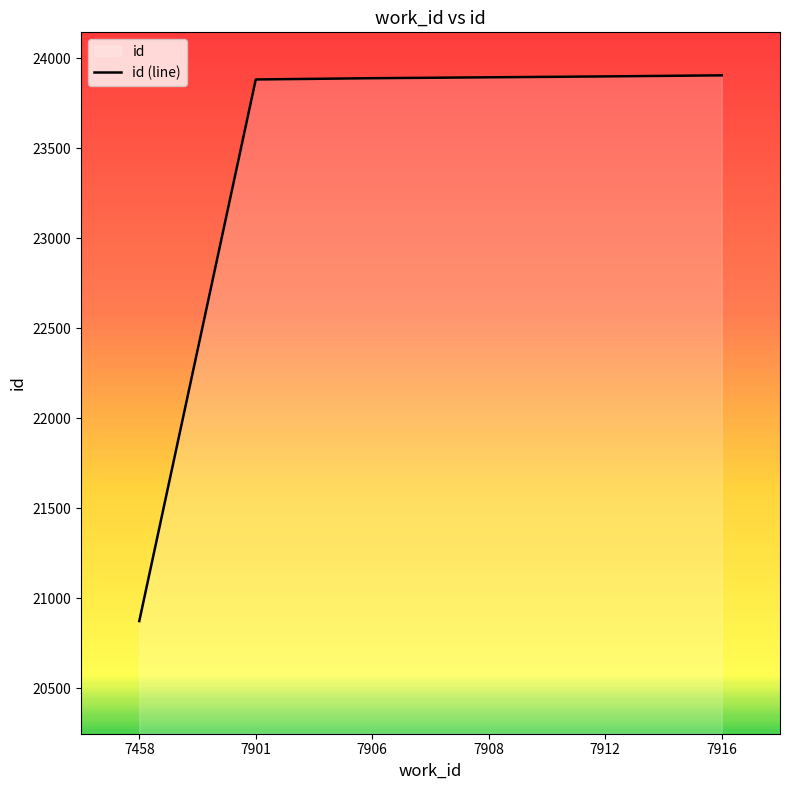

The chart shows a value of 5434 at 7901. True or false?

False